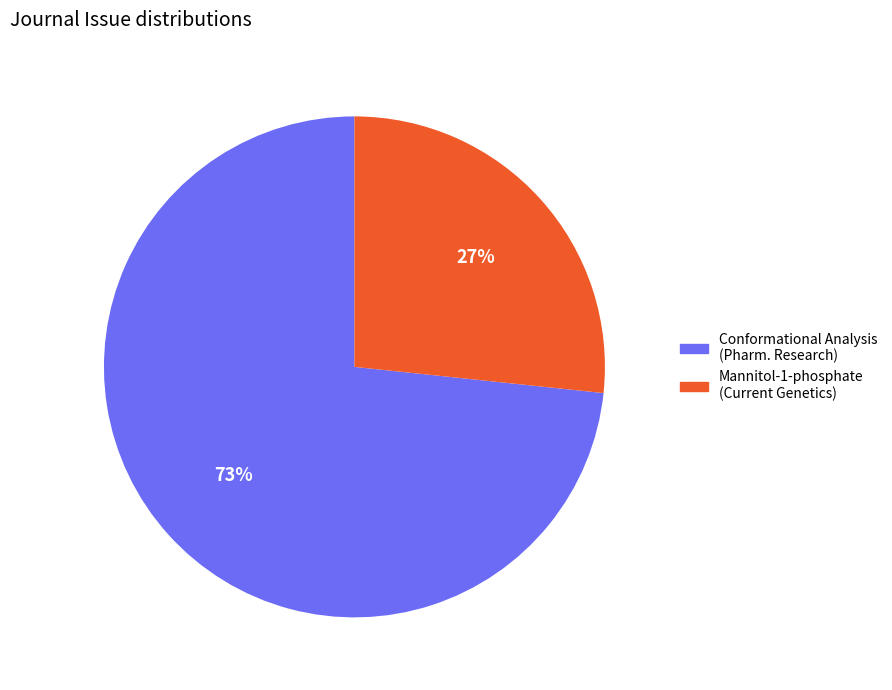

Between Mannitol-1-phosphate (Current Genetics) and Conformational Analysis (Pharm. Research), which is larger?

Conformational Analysis (Pharm. Research)